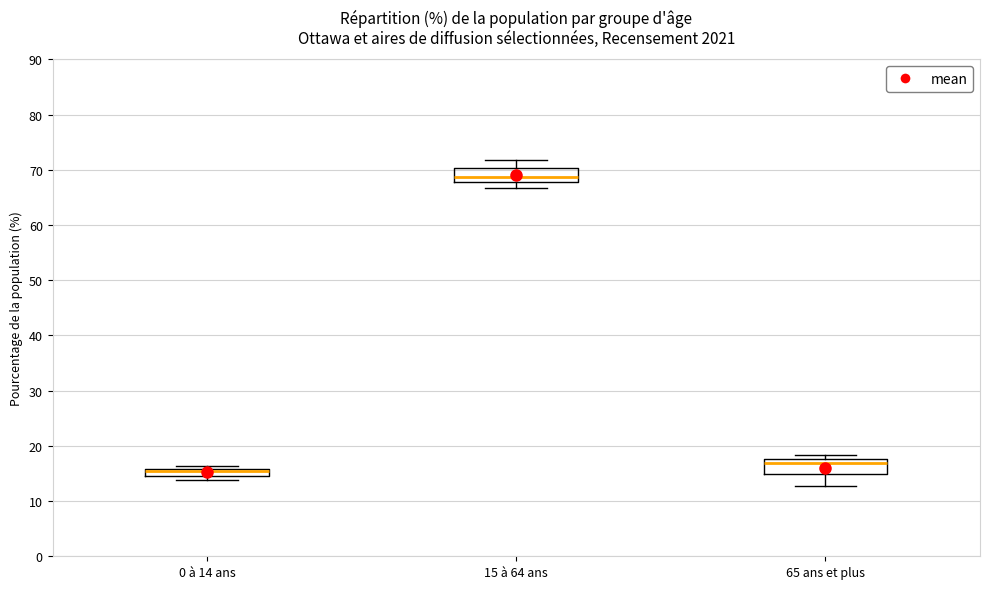

Which box's median line is the lowest?

0 à 14 ans